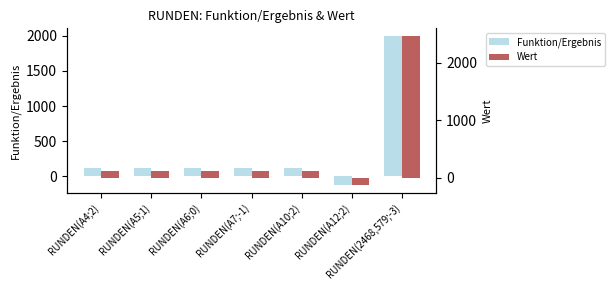

At how many categories does at least one series exceed 2287?

1